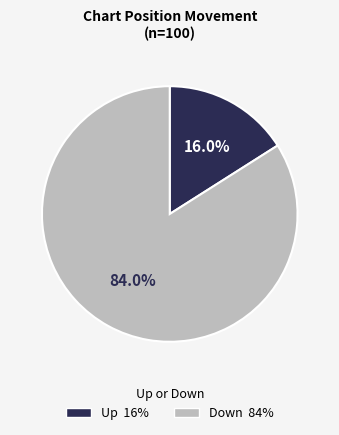

Is there any slice that represents more than half of the pie?

Yes